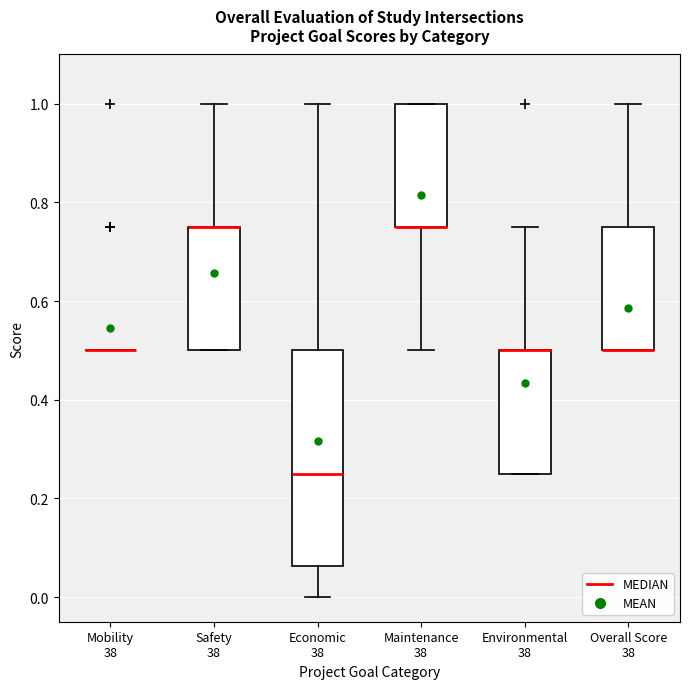

Reading left to right, transcribe this box plot: for each box, give where its median line is, the range the box spans, and where its two whiskers end, as read against the y-axis. The values are not printed on the chart, so give them approximately, as read against the axis.

Mobility 38: box collapsed to a line at 0.50, whiskers 0.50 to 0.50
Safety 38: median 0.76 (drawn on the box's upper edge), box 0.50 to 0.76, whiskers 0.50 to 1.00
Economic 38: median 0.26, box 0.06 to 0.50, whiskers 0.00 to 1.00
Maintenance 38: median 0.76 (drawn on the box's lower edge), box 0.76 to 1.00, whiskers 0.50 to 1.00
Environmental 38: median 0.50 (drawn on the box's upper edge), box 0.26 to 0.50, whiskers 0.26 to 0.76
Overall Score 38: median 0.50 (drawn on the box's lower edge), box 0.50 to 0.76, whiskers 0.50 to 1.00